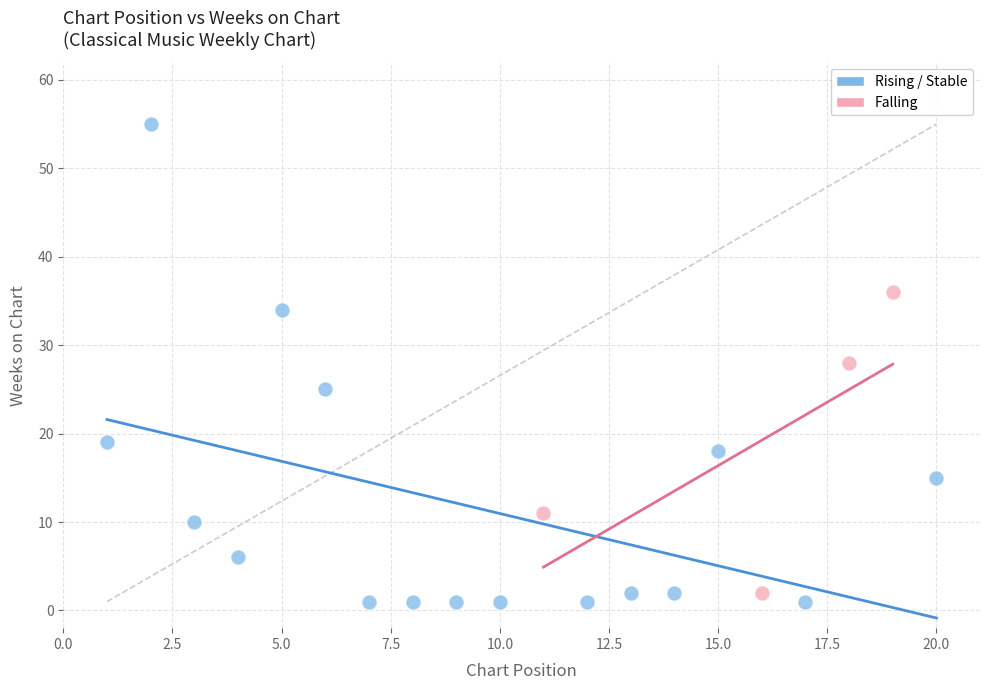

Which series has the largest Y range (max minus min)?

Rising / Stable